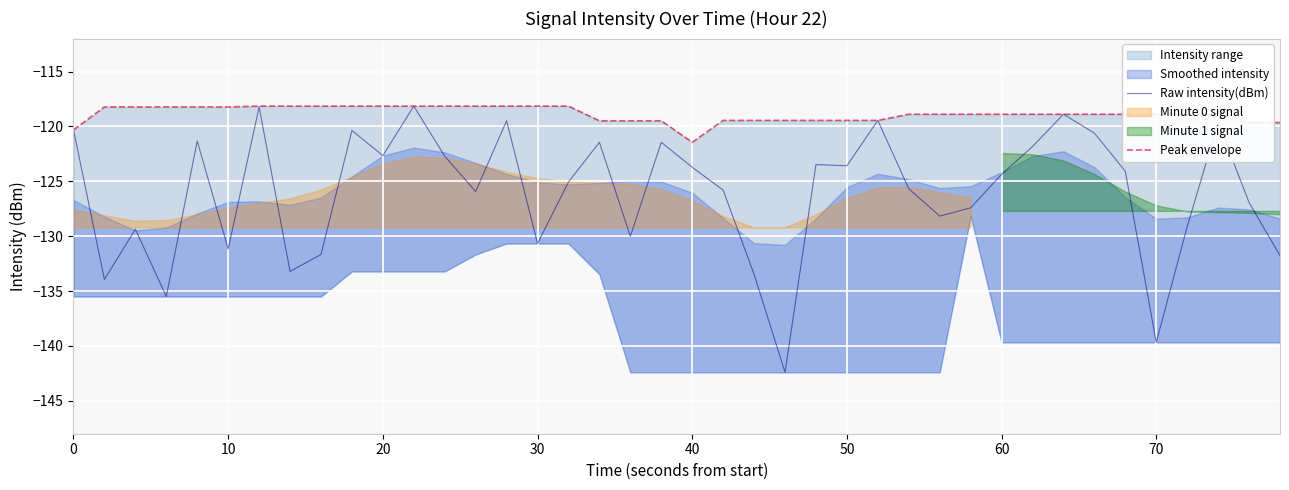

Does the chart display data point markers on the line(s)?

No